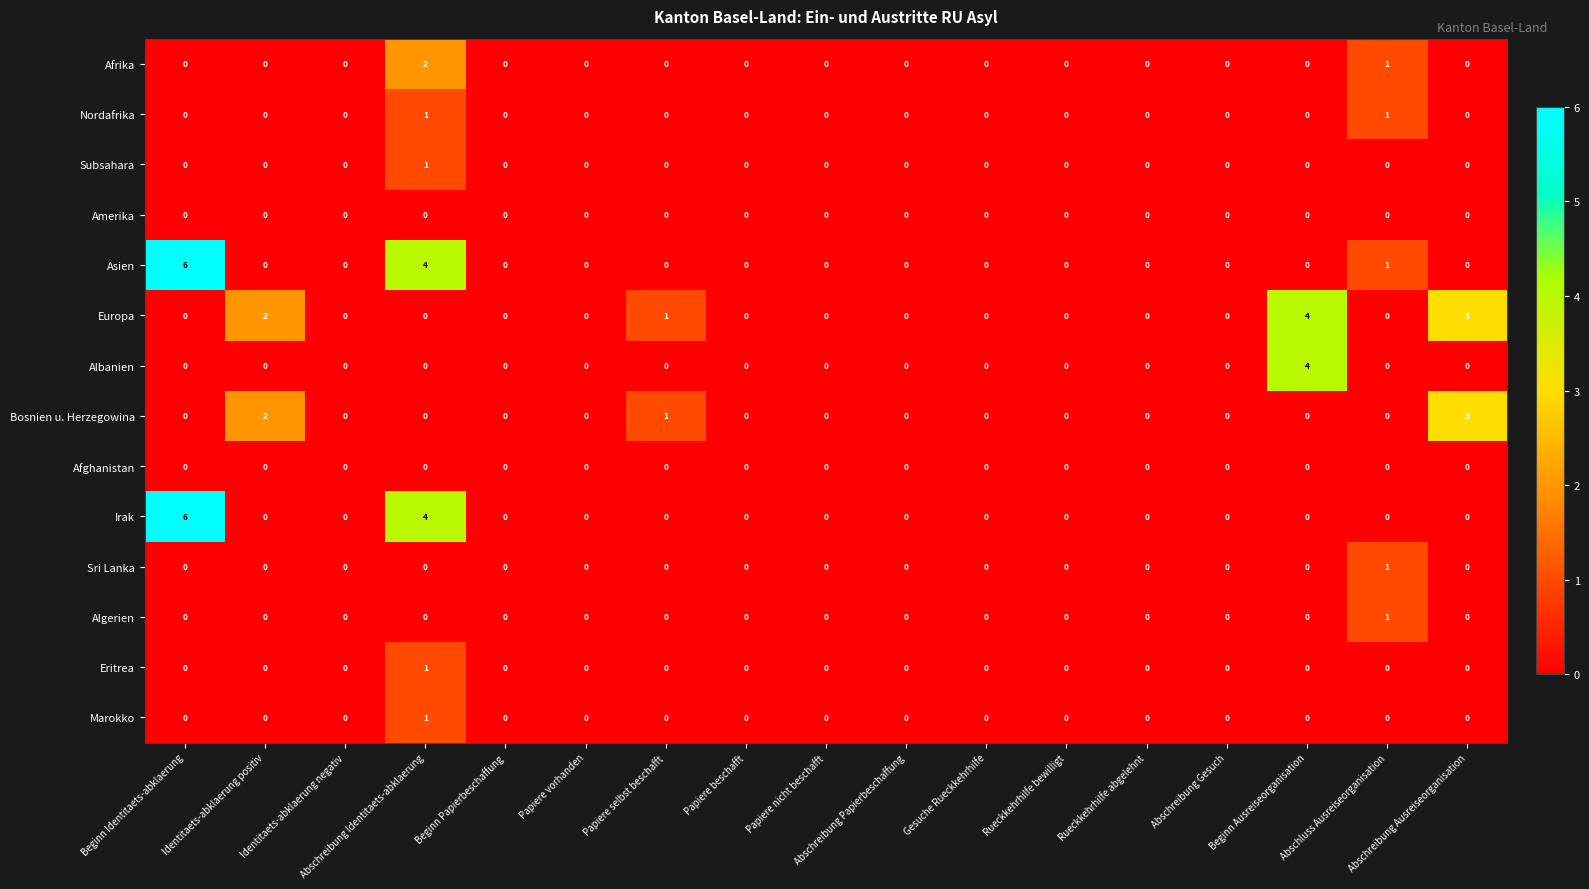

At which category is the sum across all series the highest?

Abschreibung Identitaets-abklaerung